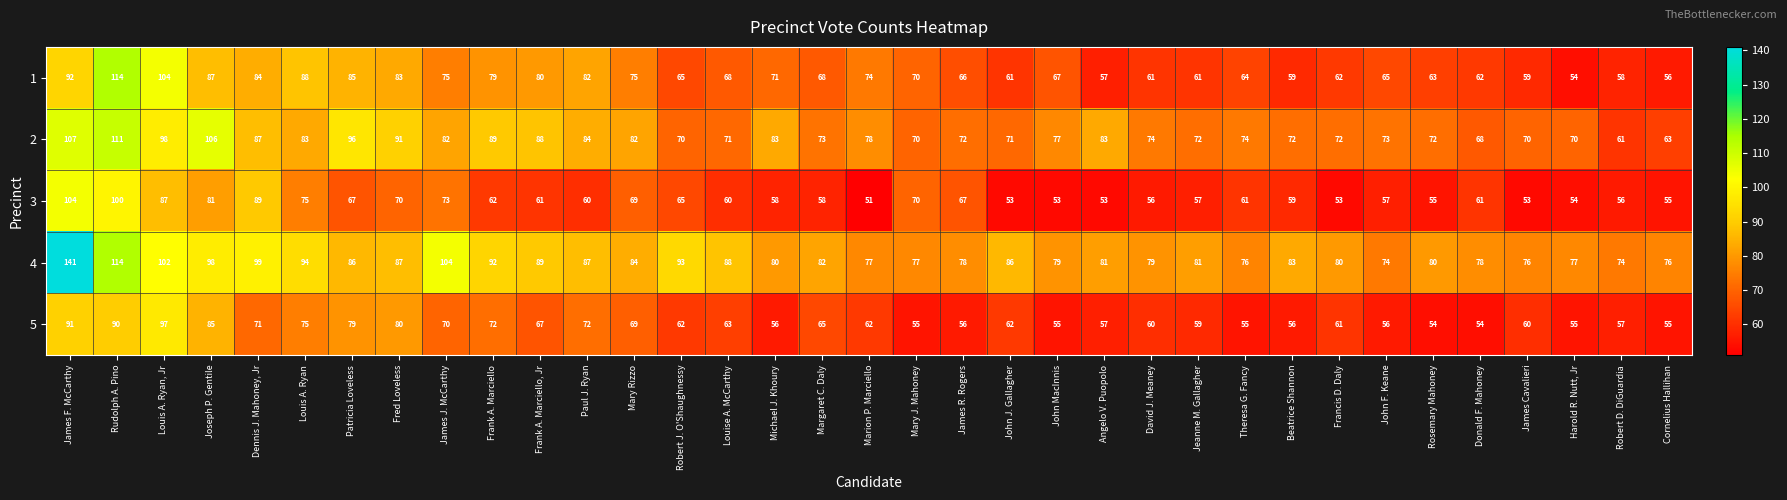

List the series in order of their peak value, highest first.

4, 1, 2, 3, 5